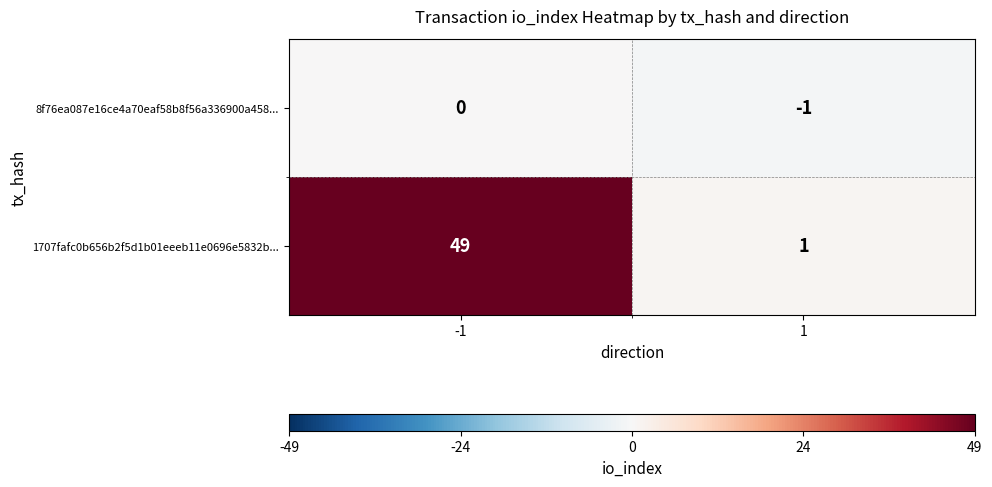

Which series has the widest spread of values?

1707fafc0b656b2f5d1b01eeeb11e0696e5832b...